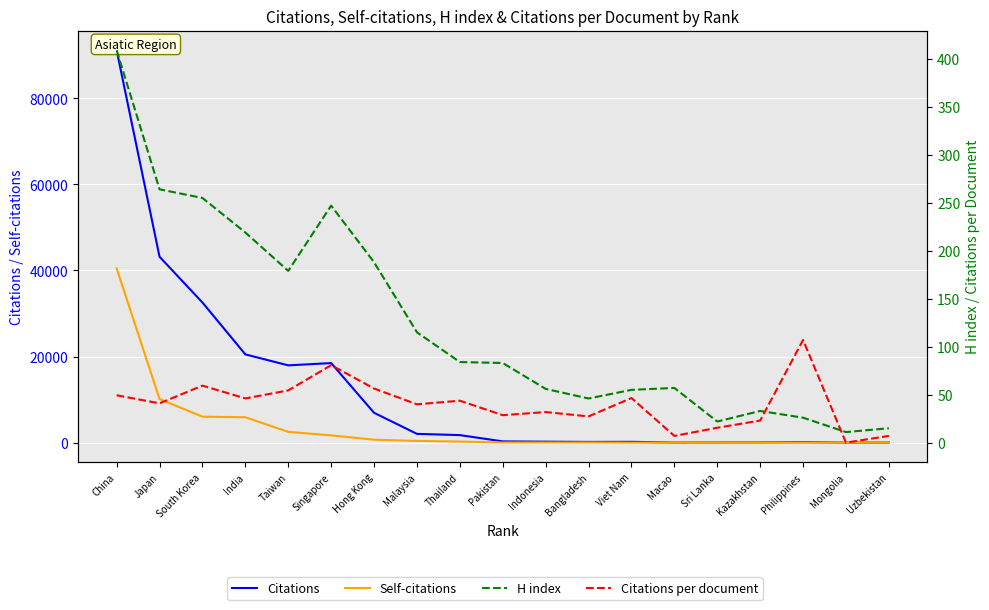

Reading left to right, extract all data points from this chart.

Citations: 91193.0	43197.0	32559.0	20503.0	17958.0	18485.0	6935.0	2036.0	1748.0	286.0	223.0	164.0	186.0	14.0	31.0	46.0	107.0	0.0	7.0
Self-citations: 40498.0	10132.0	6037.0	5893.0	2508.0	1683.0	679.0	396.0	244.0	30.0	32.0	38.0	7.0	8.0	3.0	6.0	0.0	0.0	4.0
H index: 409.0	264.0	255.0	219.0	179.0	247.0	188.0	115.0	84.0	83.0	56.0	46.0	55.0	57.0	22.0	33.0	26.0	11.0	15.0
Citations per document: 49.4	41.0	59.4	46.1	54.4	80.7	56.4	39.9	43.7	28.6	31.9	27.3	46.5	7.0	15.5	23.0	107.0	0.0	7.0